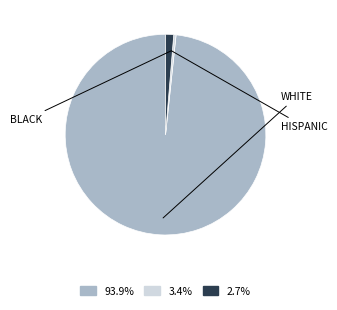

Is there any slice that represents more than half of the pie?

Yes